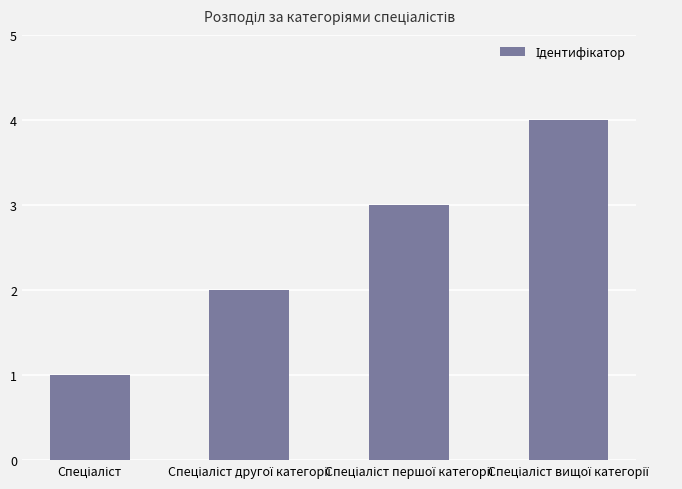

What is the sum of all values?

10